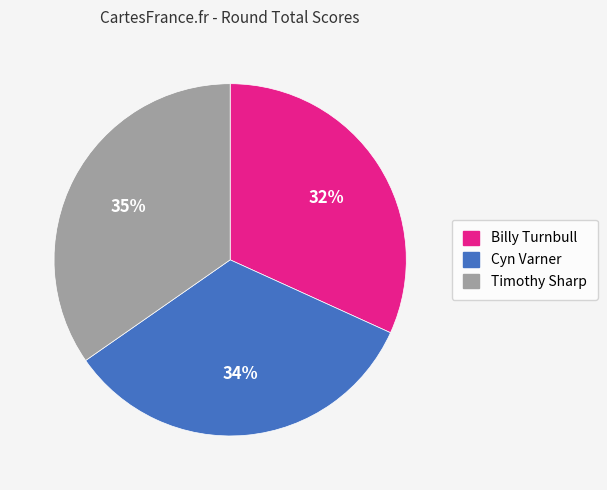

Does any single category account for the majority?

No